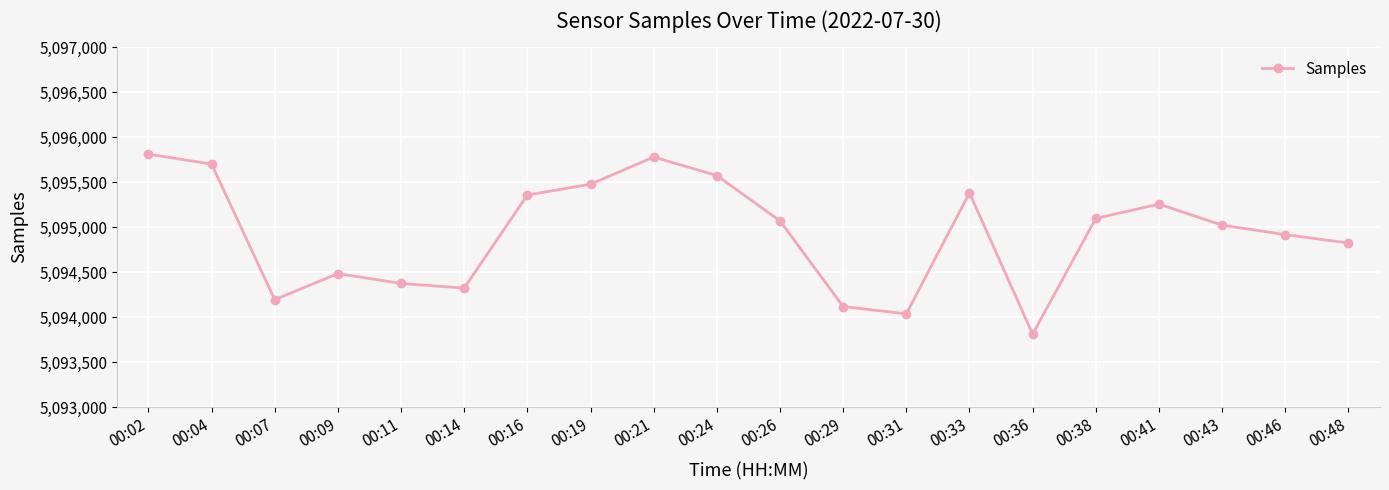

Does the chart display data point markers on the line(s)?

Yes